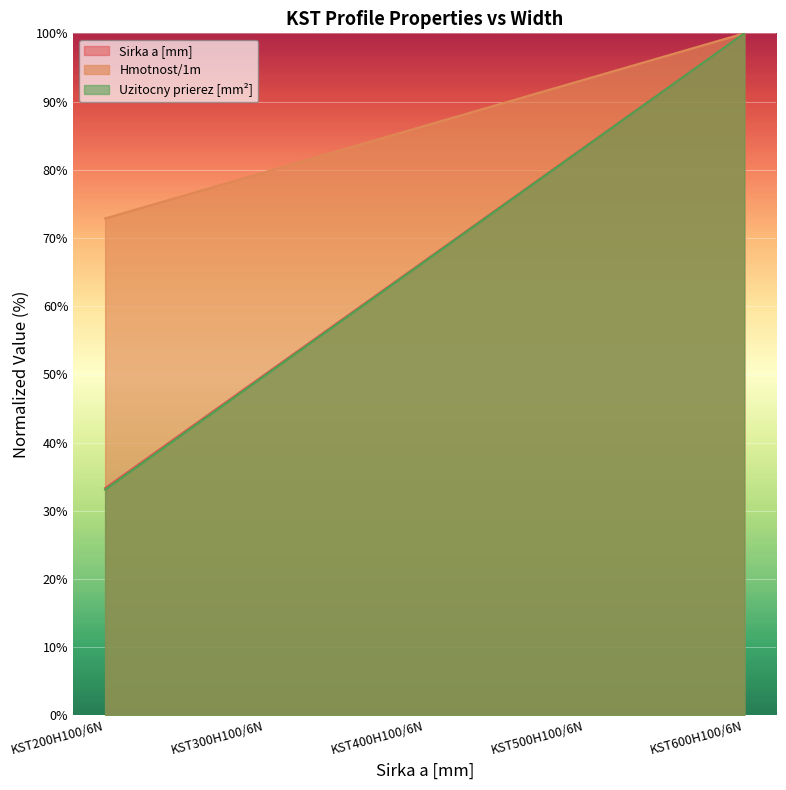

Between KST300H100/6N and KST500H100/6N, which series saw the biggest shift?

Uzitocny prierez [mm²]